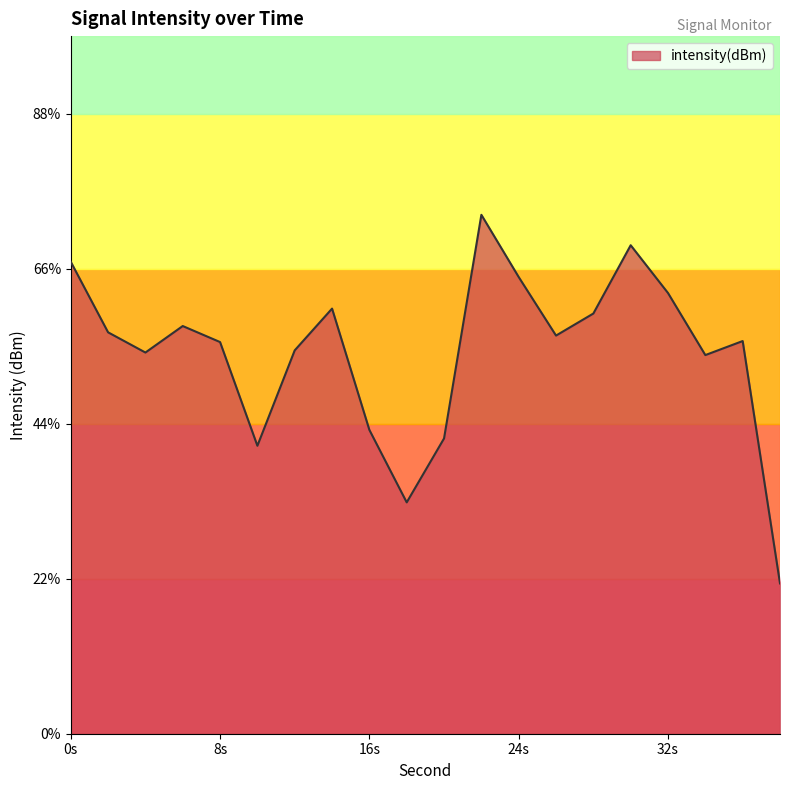

True or false: the data shows -34.6 at 24s.

False